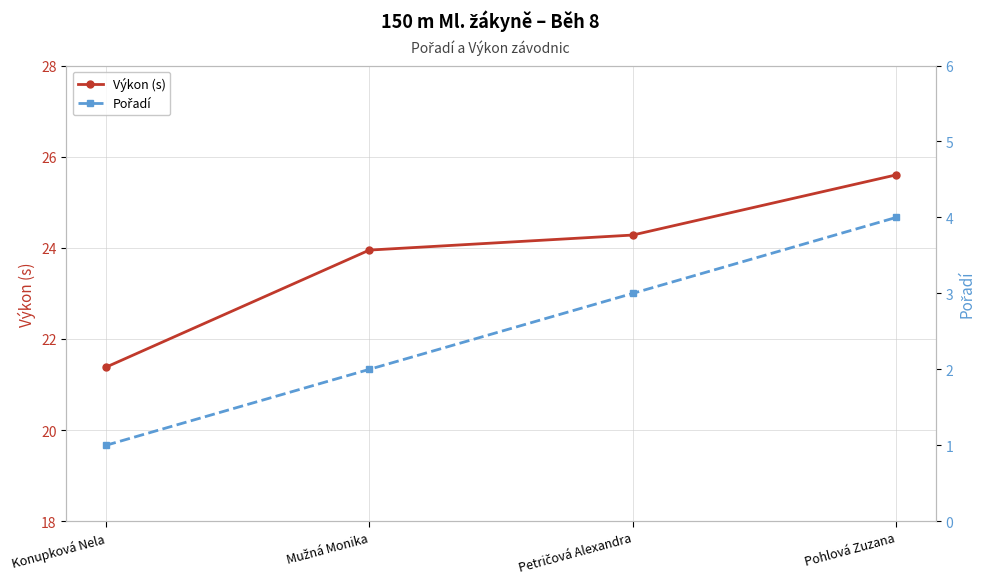

Reading left to right, transcribe all the data shown in this chart.

Výkon (s): 21.4	23.9	24.3	25.6
Pořadí: 1.0	2.0	3.0	4.0